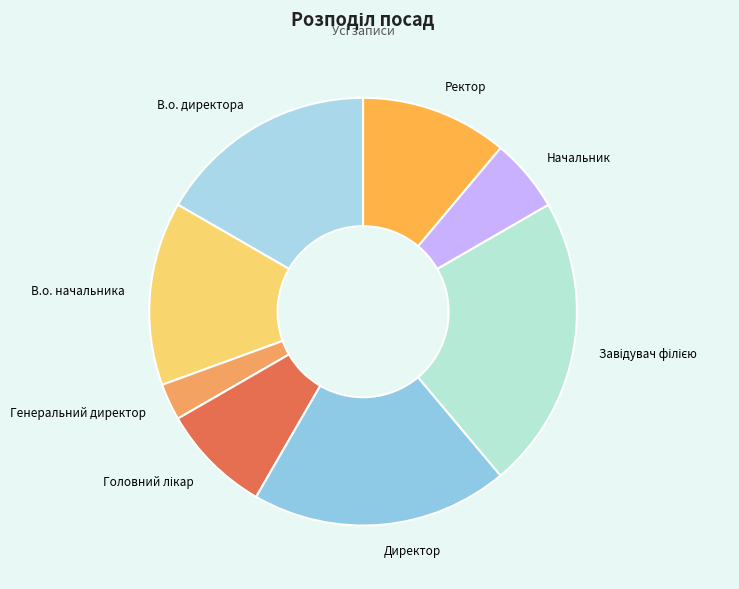

Is it true that Директор is 28% of the pie?

False